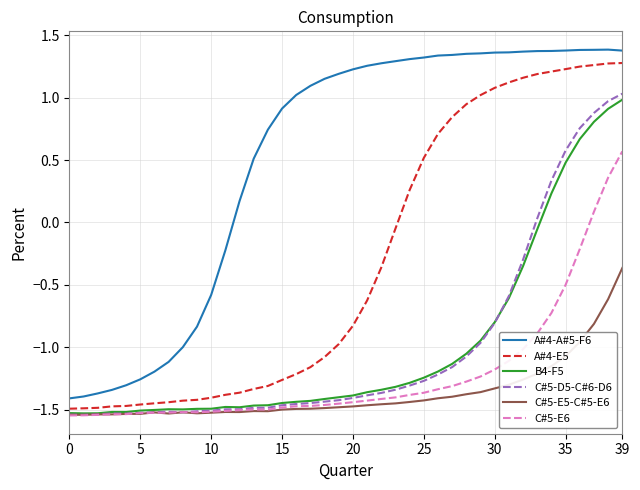

What is the maximum value for B4-F5?

1.0